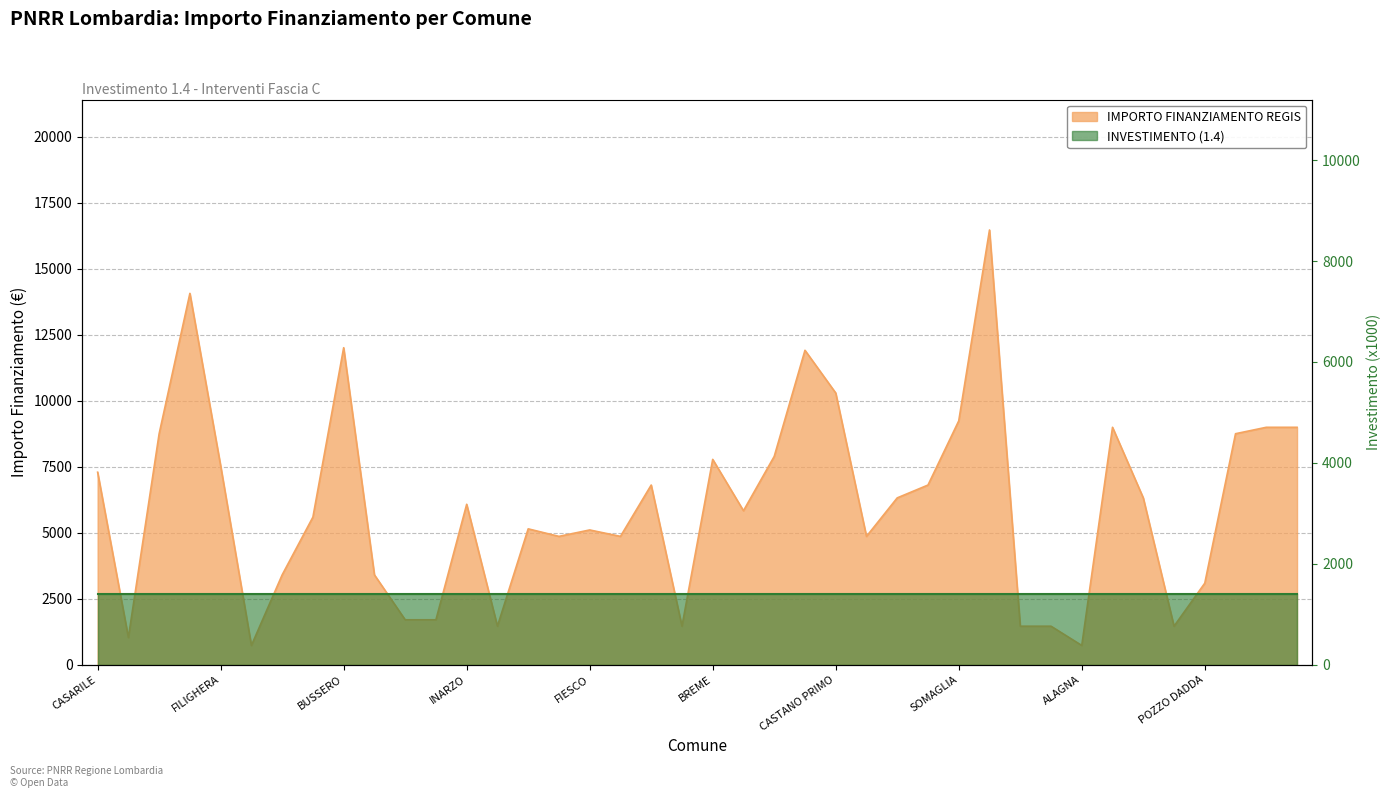

How many categories are shown in the chart?

40